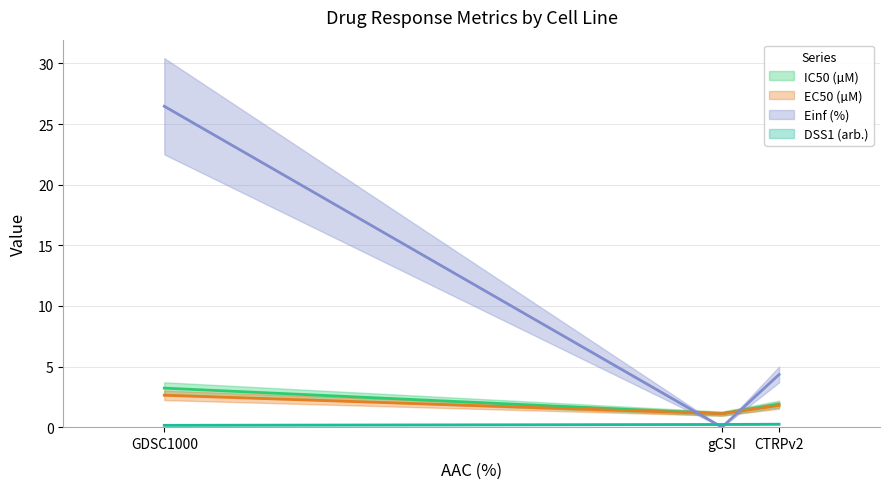

What is the lowest value of the IC50 (µM) series?

1.1